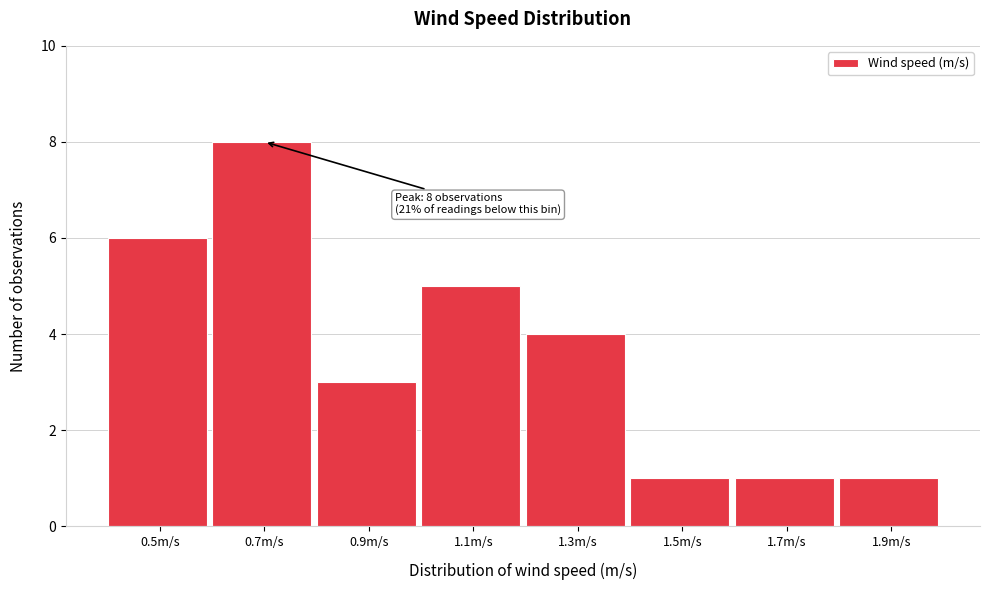

Reading right to left, what are all the values shown in this chart?

1.9m/s=1	1.7m/s=1	1.5m/s=1	1.3m/s=4	1.1m/s=5	0.9m/s=3	0.7m/s=8	0.5m/s=6